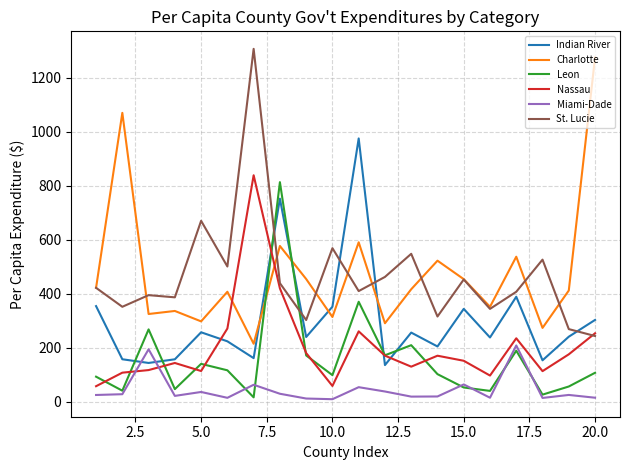

What is the maximum value for Charlotte?

1274.9